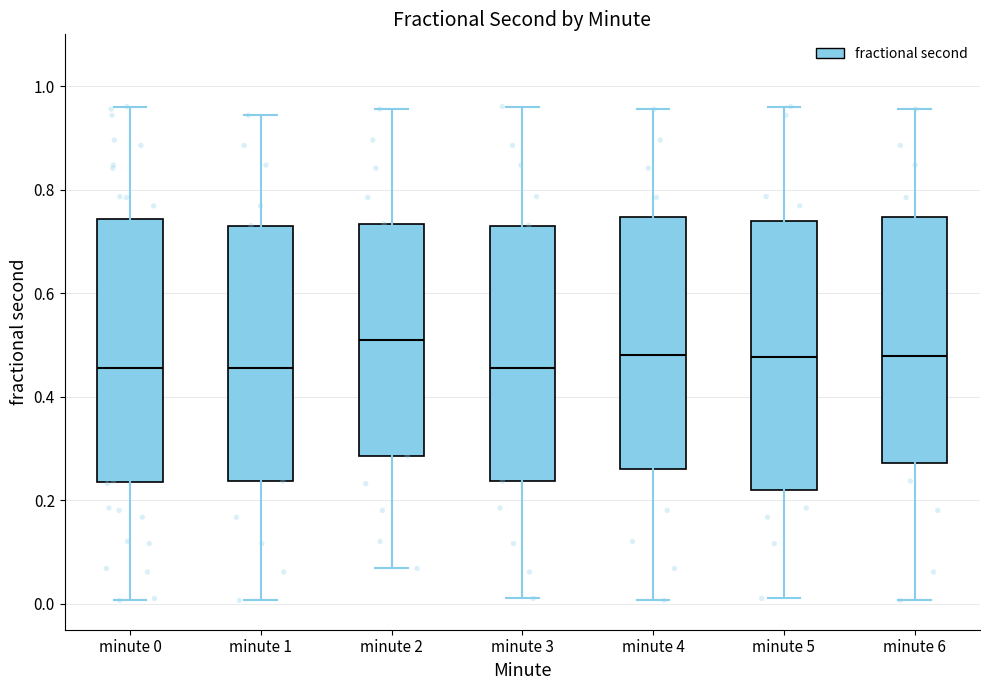

Where is the lower edge of the box for minute 4 on the y-axis? The values are not printed on the chart, so give them approximately, as read against the axis.

0.26